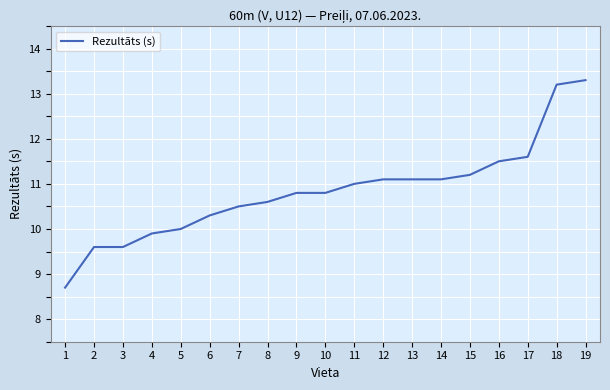

What is the difference between the second highest and minimum values?

4.5